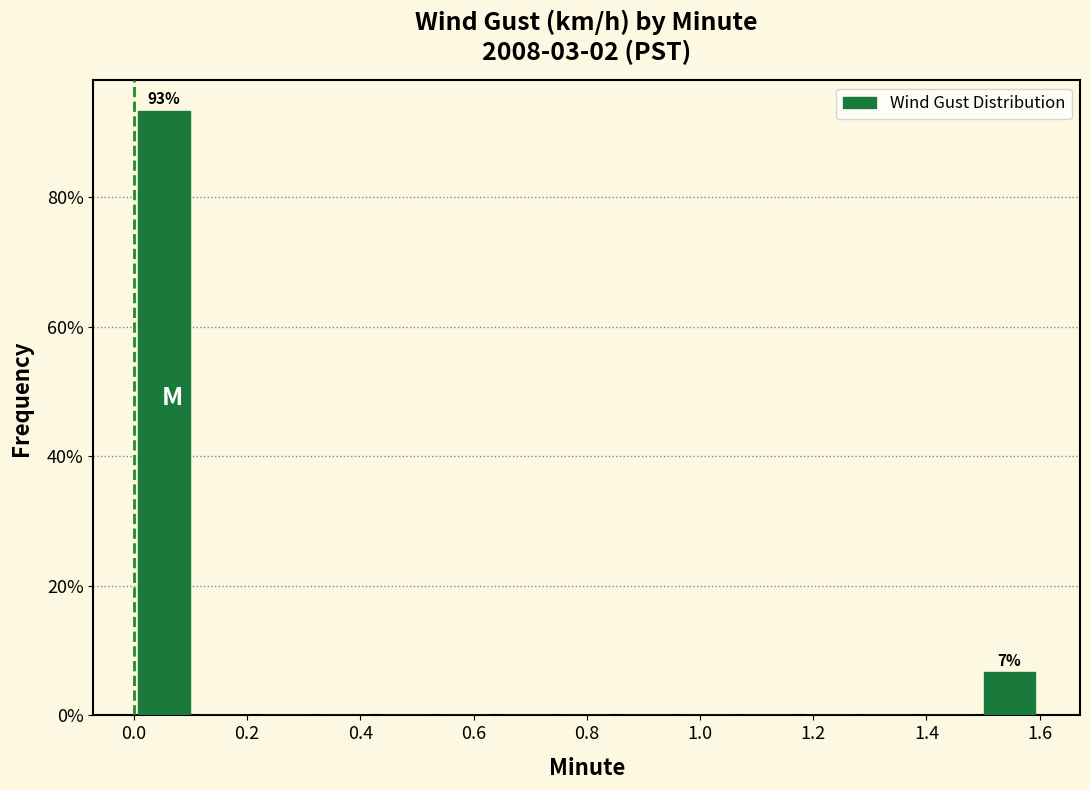

Which range on the x-axis has the tallest bar?

0.00 to 0.10